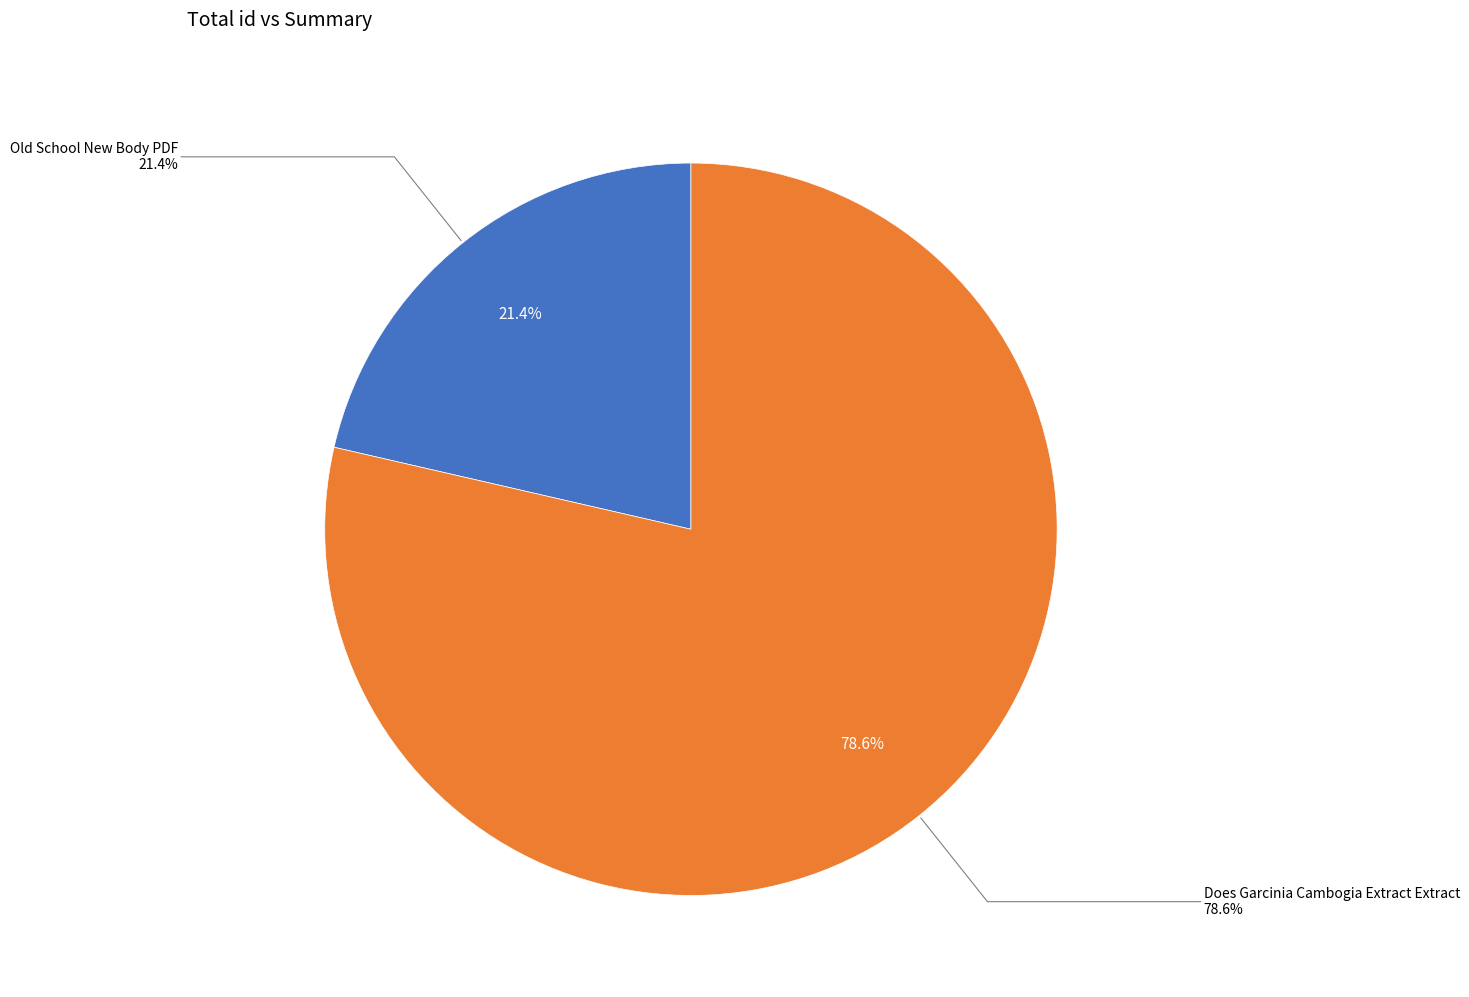

How many segments does this pie chart have?

2